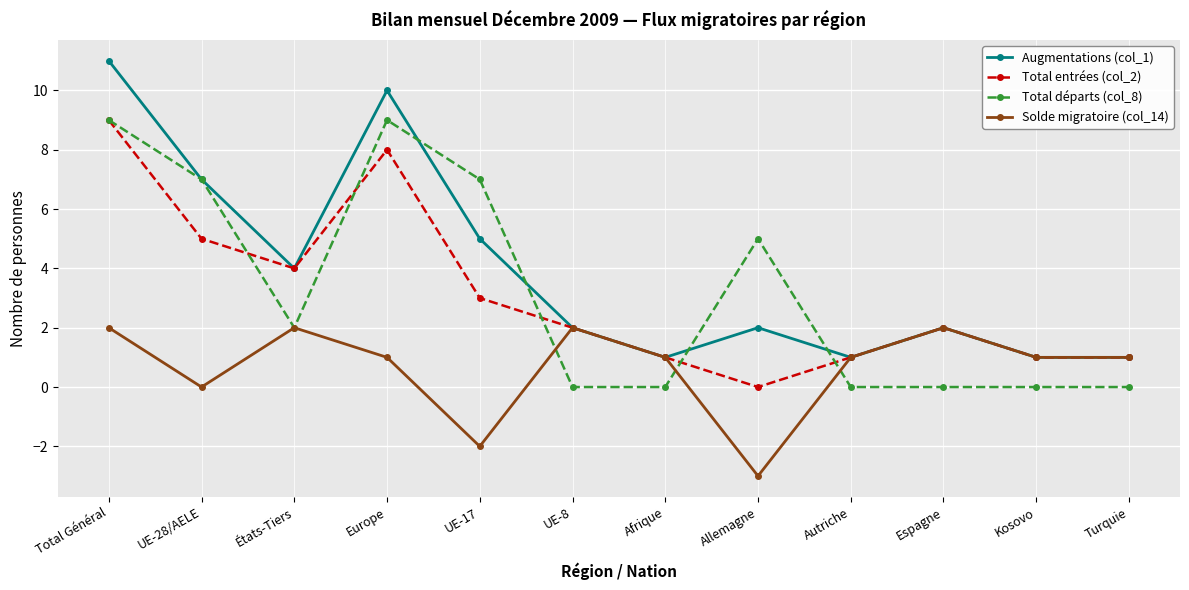

What is the total value across all series at Espagne?

6